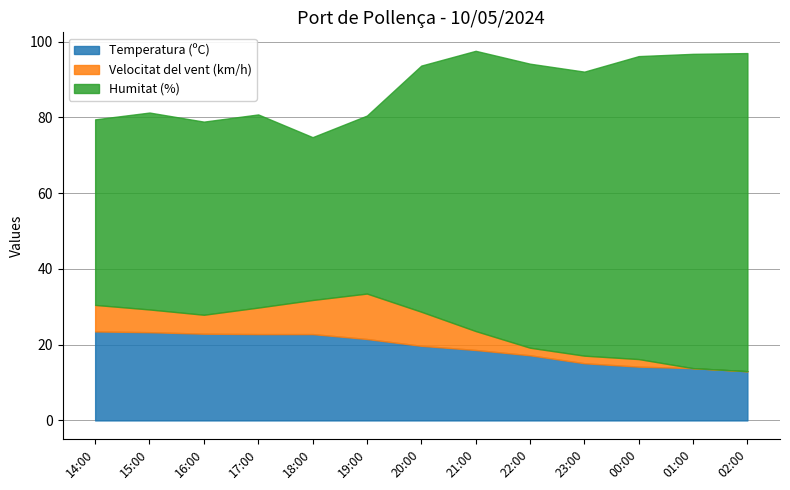

Is it true that Velocitat del vent (km/h) equals 6.7 at 01:00?

False